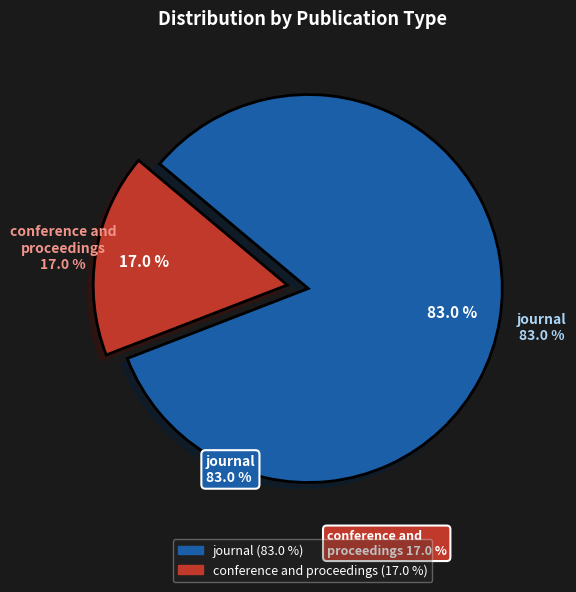

The conference and proceedings slice represents 24% of the pie. True or false?

False